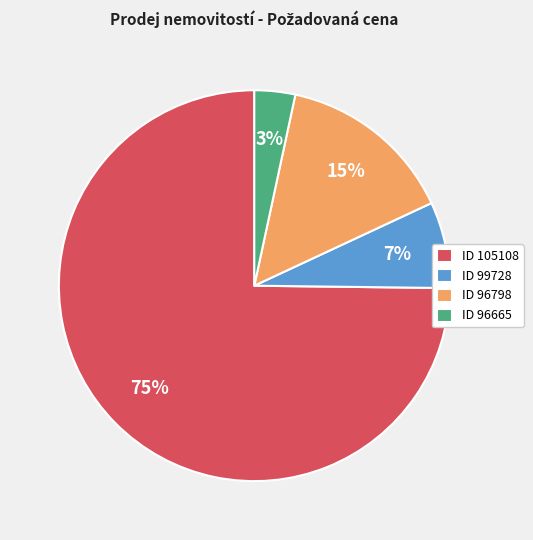

Rank the categories by value from lowest to highest.

ID 96665, ID 99728, ID 96798, ID 105108